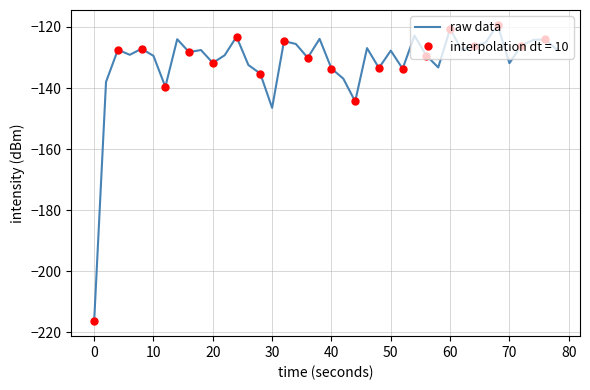

How many interior local valleys (lower than both neighbors) does the data have?

12